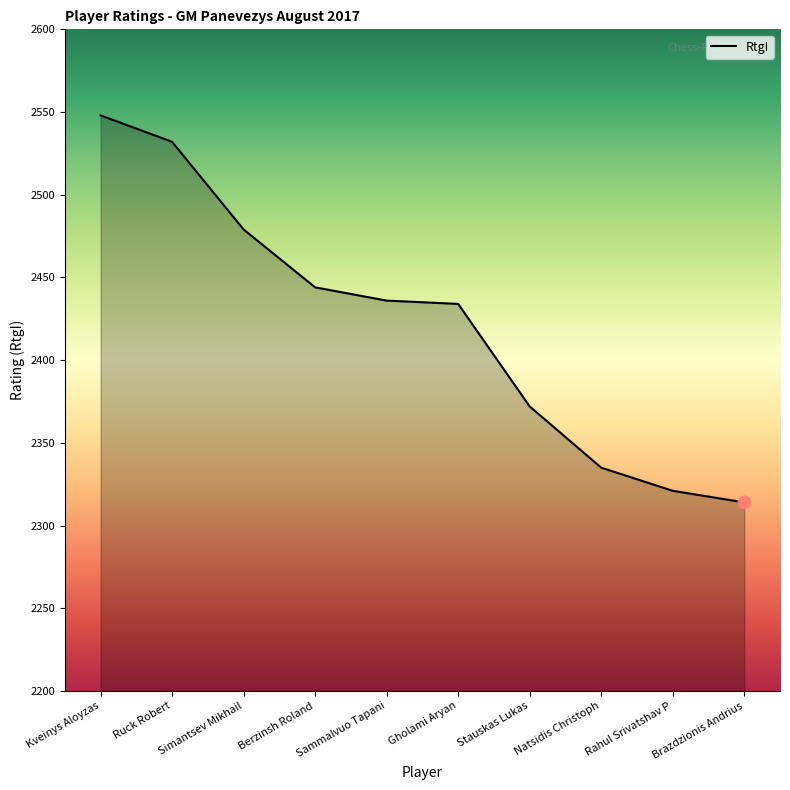

What is the change in value from Kveinys Aloyzas to Sammalvuo Tapani?

-112